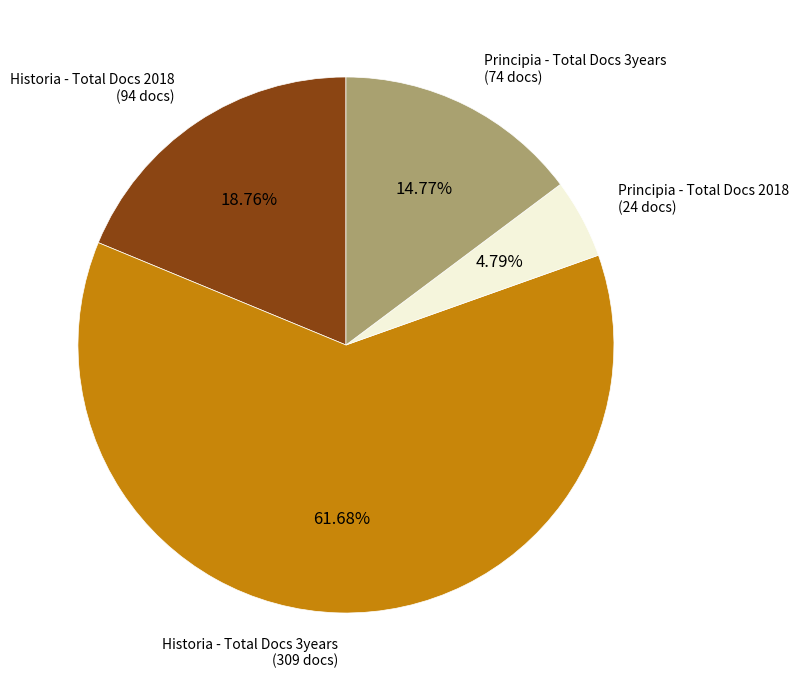

What is the majority slice?

Historia - Total Docs 3years (309 docs)